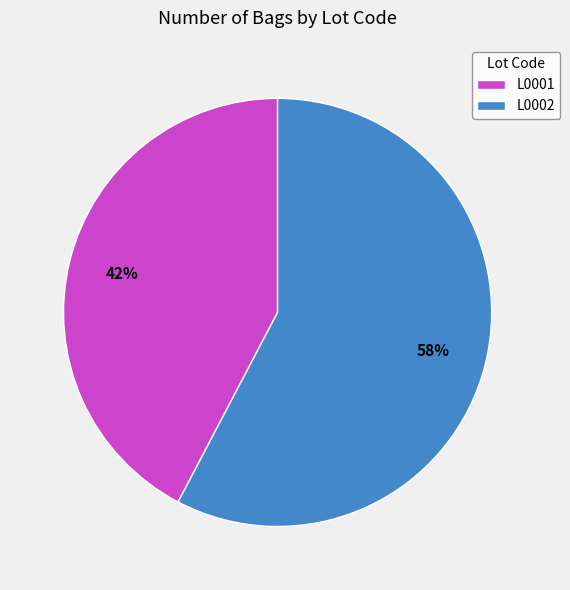

Does L0002 represent more than half of the total?

Yes